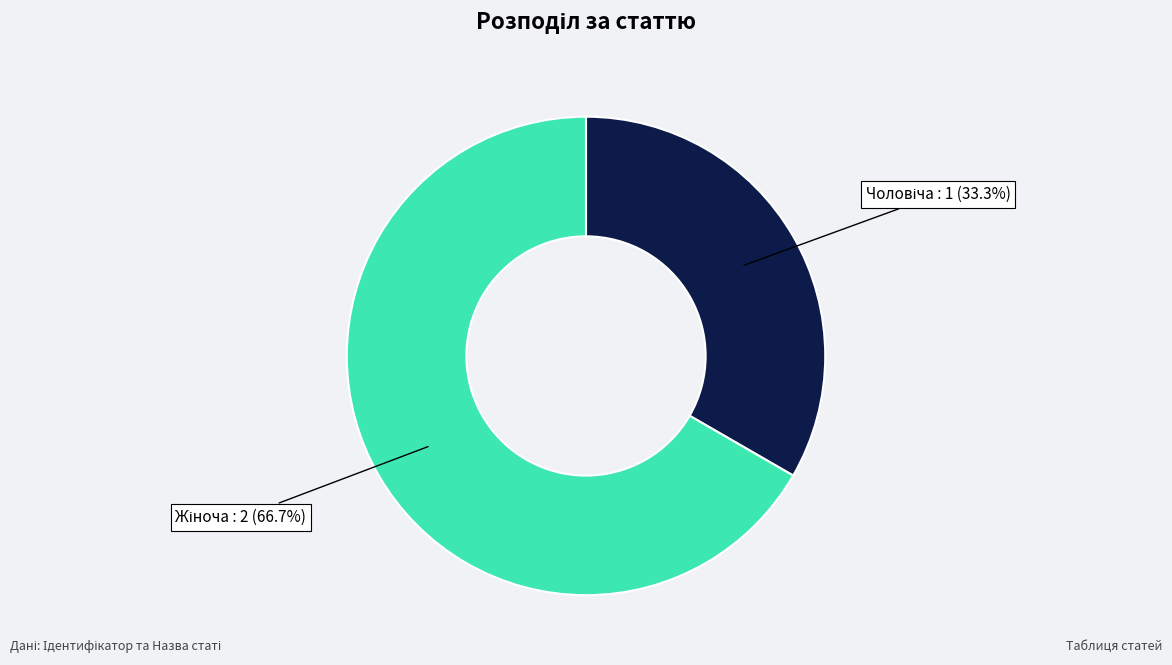

Is there a majority slice in this chart?

Yes